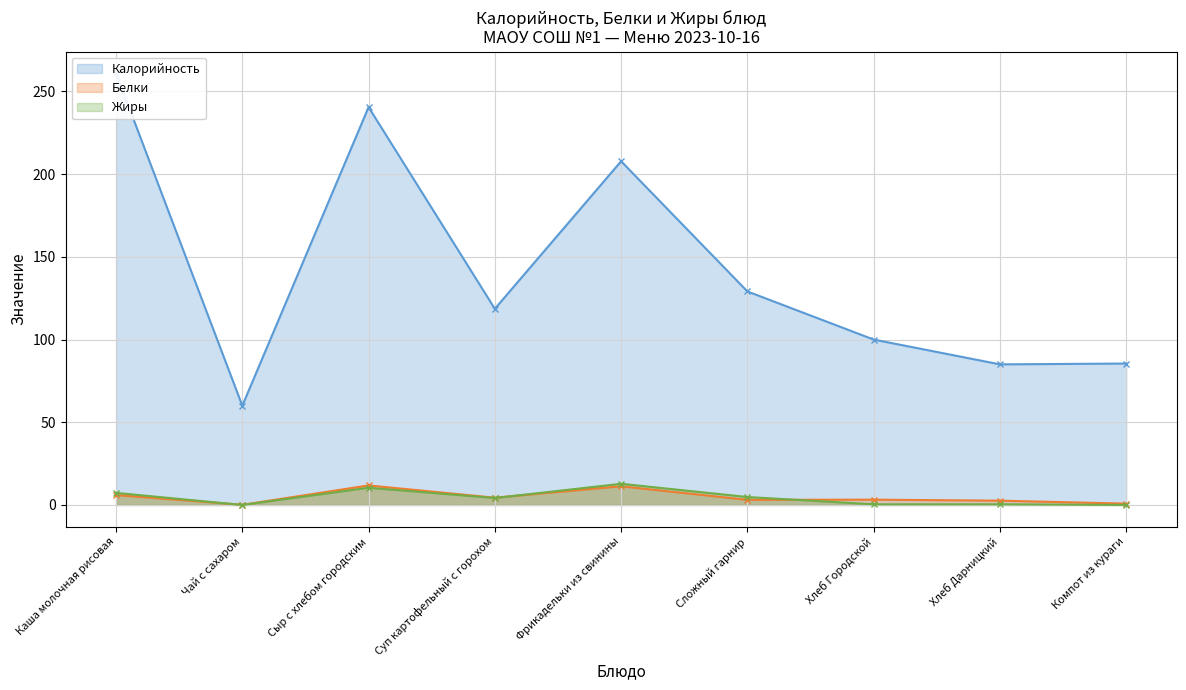

Reading left to right, what are all the values shown in this chart?

Калорийность: 261.0	60.0	240.5	118.6	207.8	129.1	100.0	85.0	85.5
Белки: 6.0	0.1	11.8	4.4	11.3	3.1	3.2	2.6	0.8
Жиры: 7.3	0.0	10.4	4.2	12.8	4.8	0.4	0.4	0.0